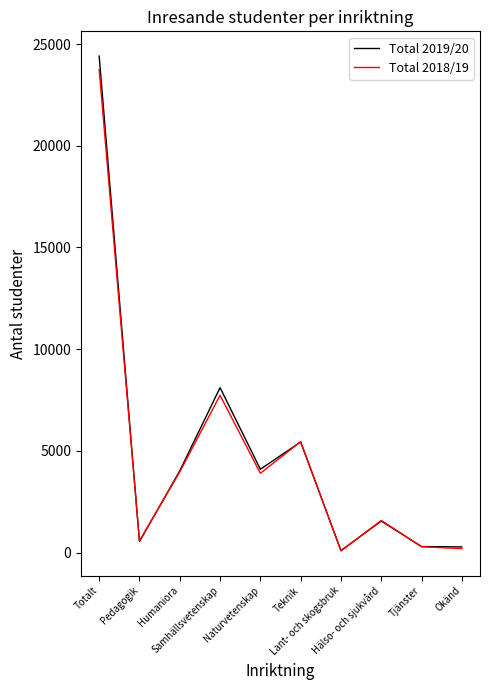

What position from the right is Samhällsvetenskap?

7